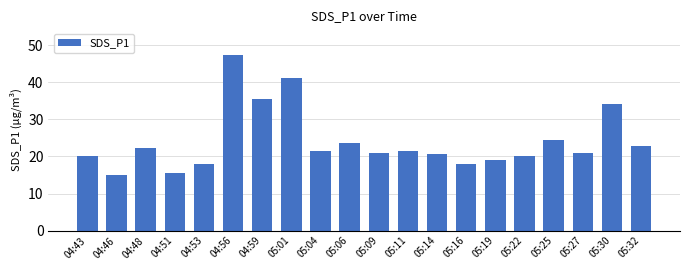

At which label is the value closest to 31?

05:30